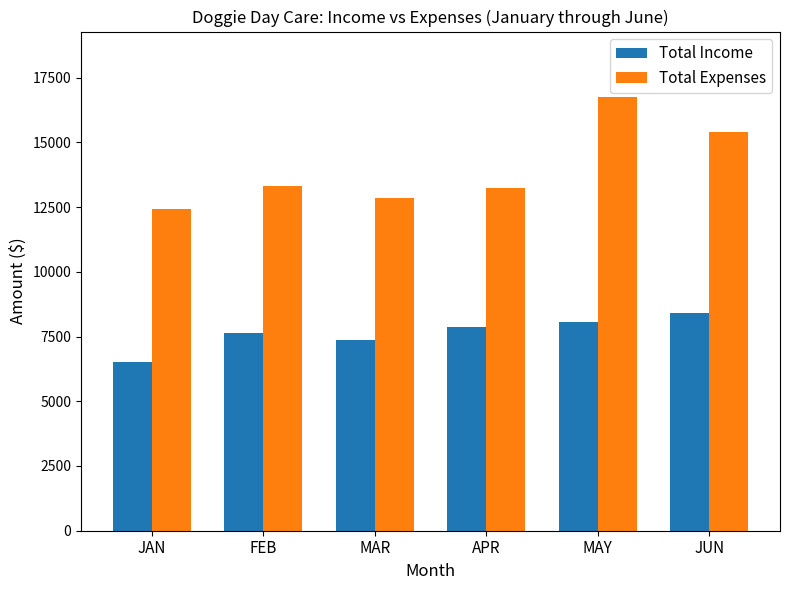

What is the difference between the highest and lowest values at MAY?

8712